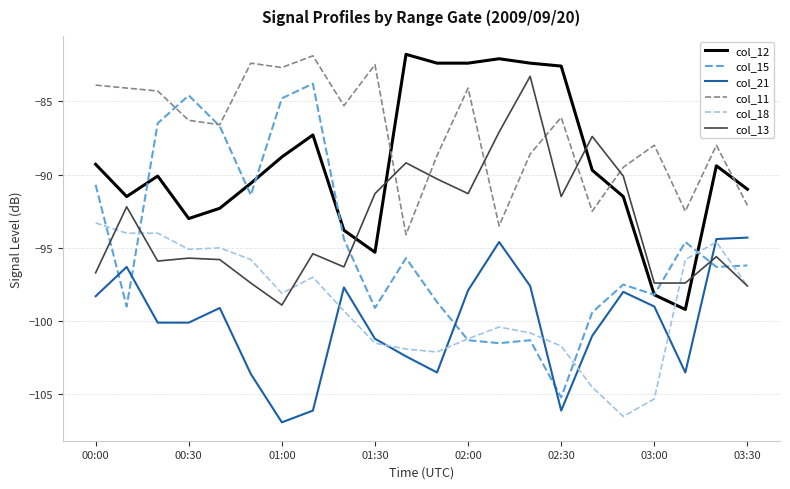

Which series has the largest range (max minus min)?

col_15